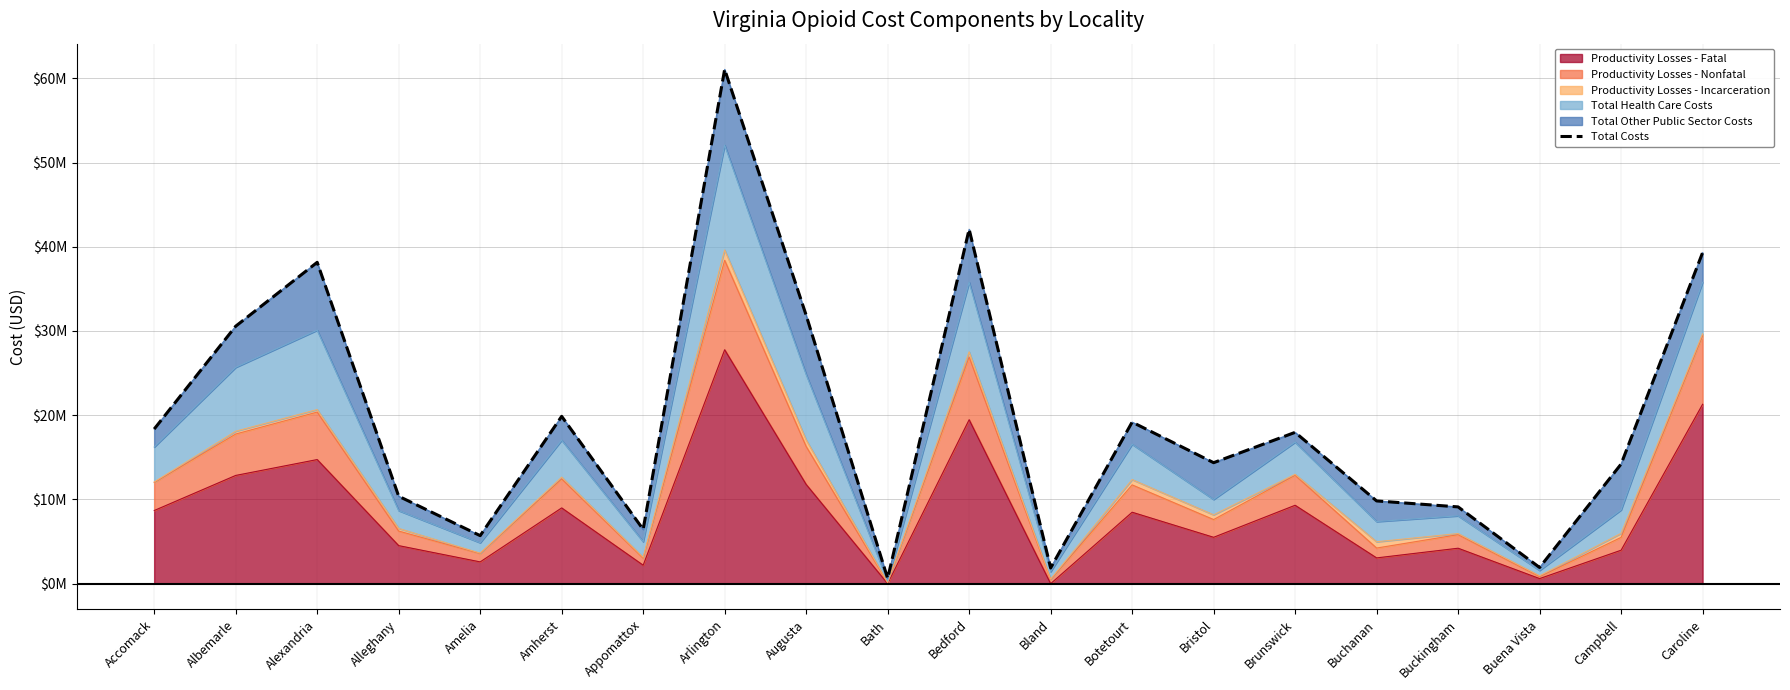

At which label is the value closest to 30843999?

Albemarle